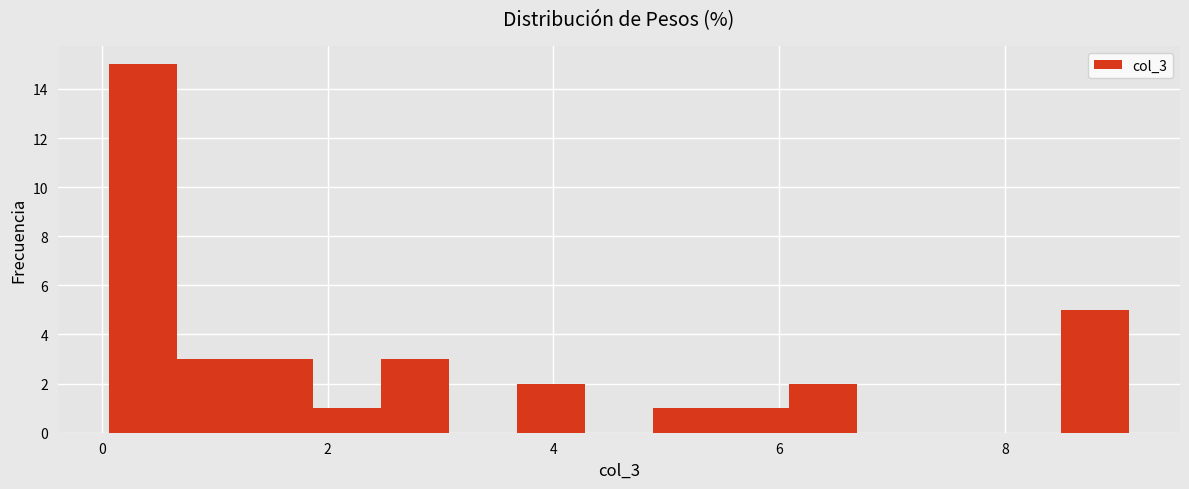

Read against the x-axis, roughly where is the centre of the tallest bar?

0.4